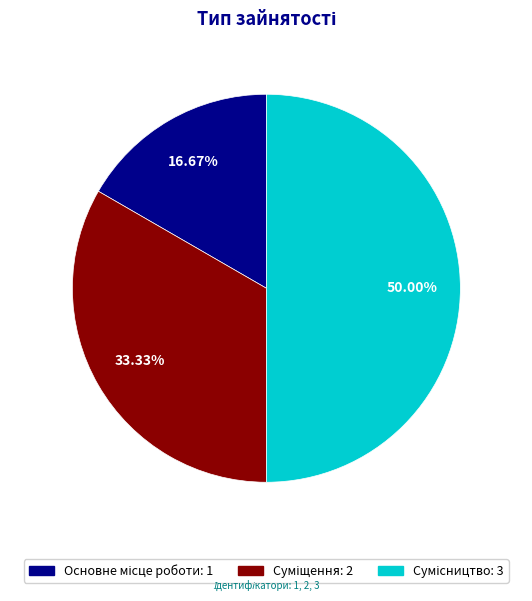

What percentage do Основне місце роботи and Сумісництво together represent?

66.7%